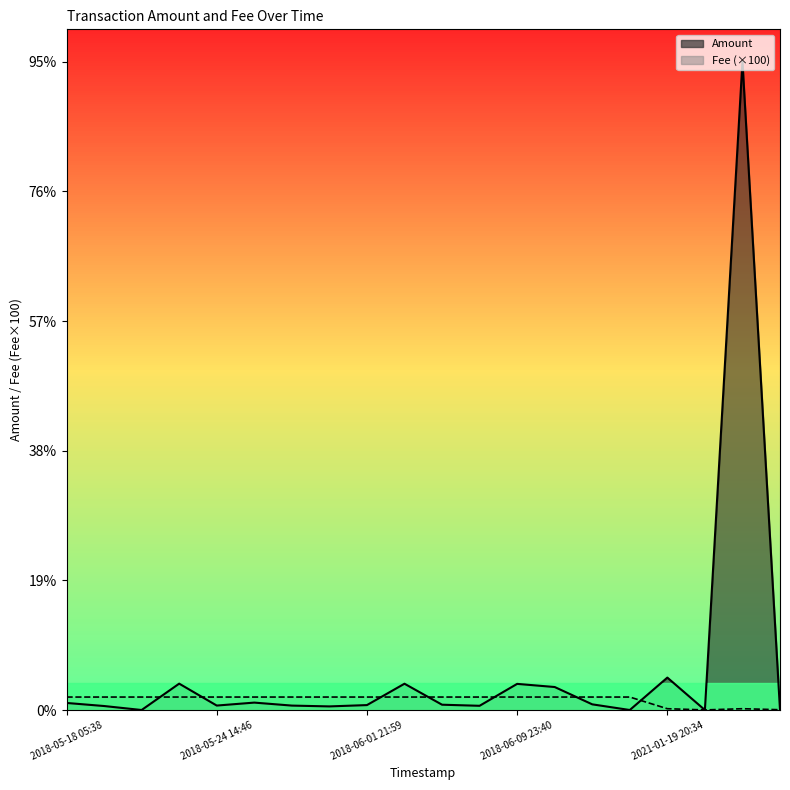

True or false: Fee and Amount cross at least once.

True